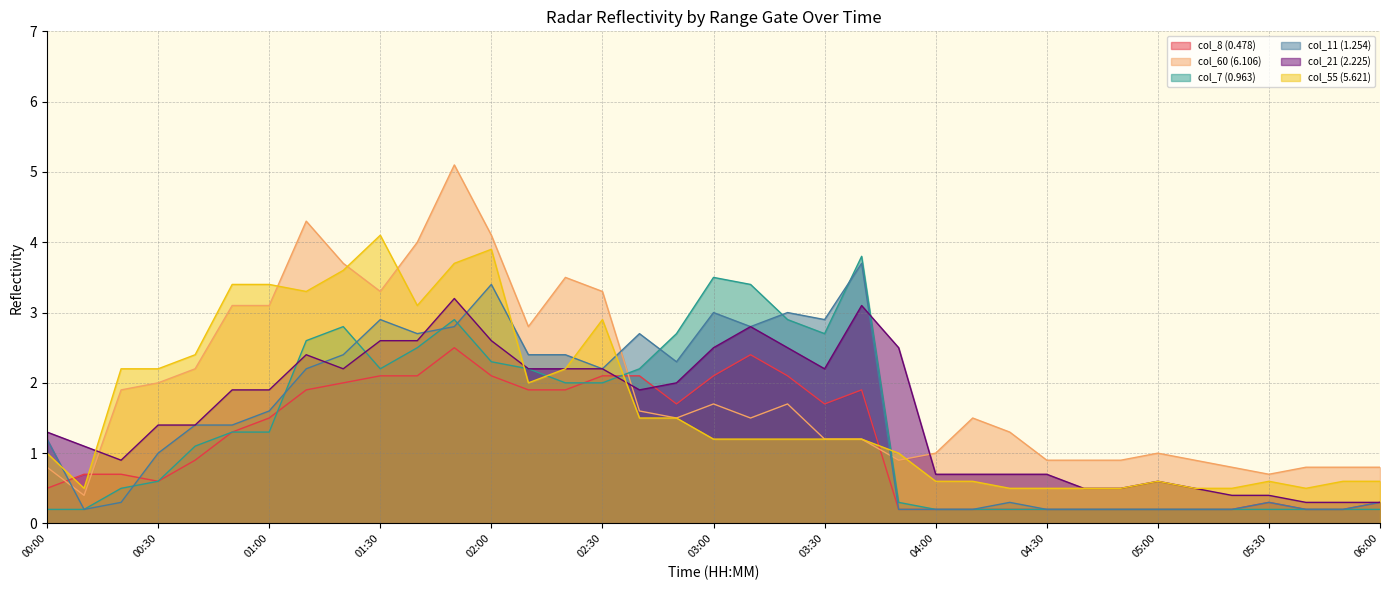

List the labels in order of col_11 (1.254) value, smallest first.

00:10, 03:50, 04:00, 04:10, 04:30, 04:40, 04:50, 05:00, 05:10, 05:20, 05:40, 05:50, 00:20, 04:20, 05:30, 06:00, 00:30, 00:00, 00:40, 00:50, 01:00, 01:10, 02:30, 02:50, 01:20, 02:10, 02:20, 01:40, 02:40, 01:50, 03:10, 01:30, 03:30, 03:00, 03:20, 02:00, 03:40